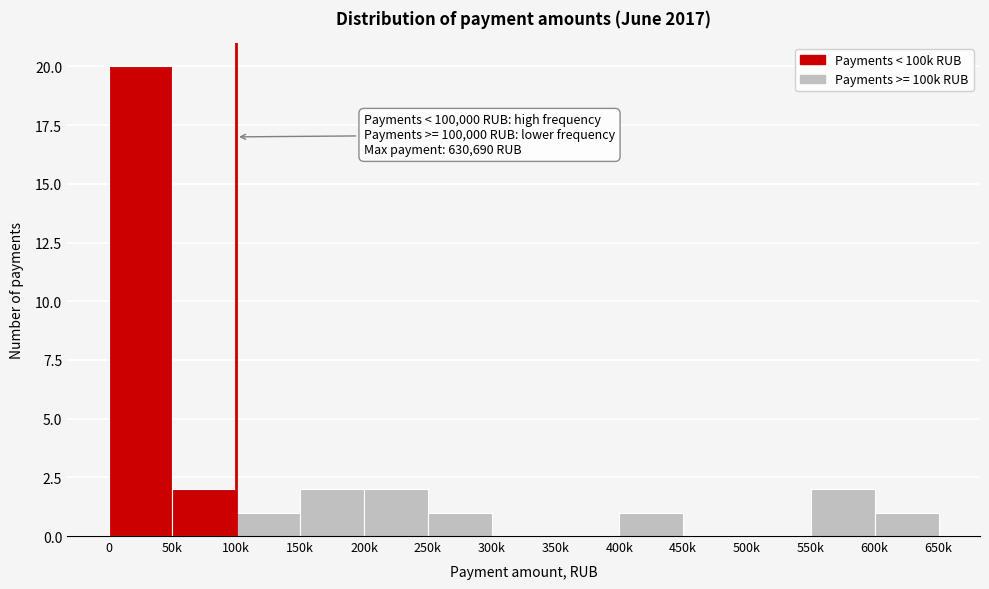

Reading left to right, what are all the values shown in this chart?

0=20	50k=2	100k=1	150k=2	200k=2	250k=1	300k=0	350k=0	400k=1	450k=0	500k=0	550k=2	600k=1